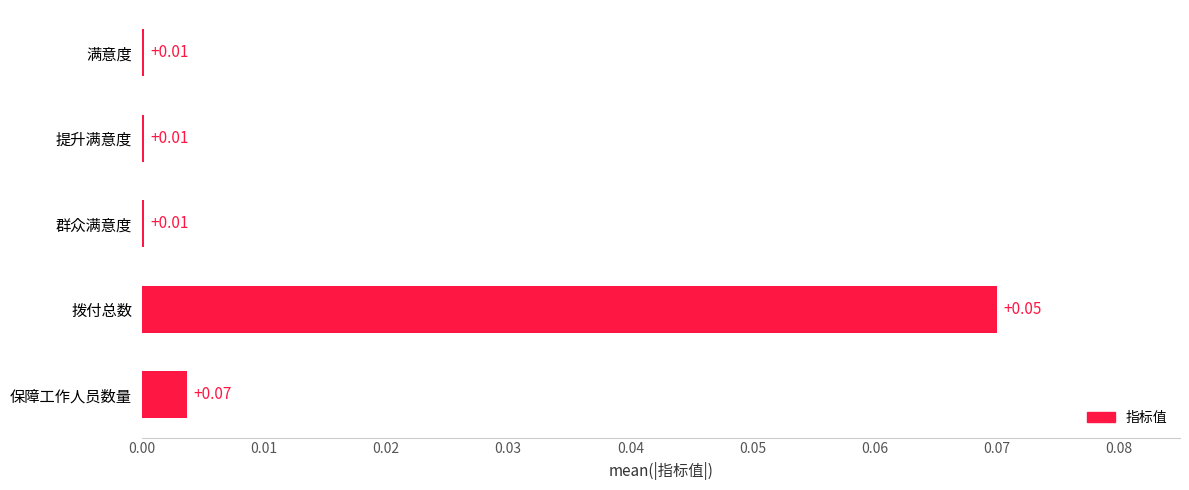

Between 群众满意度 and 拨付总数, which is larger?

拨付总数